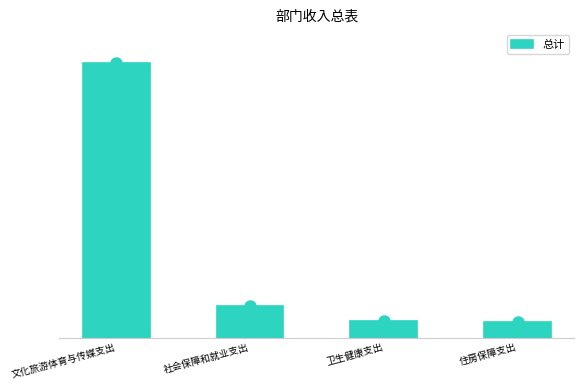

Where is the data nearest to the value 61?

社会保障和就业支出